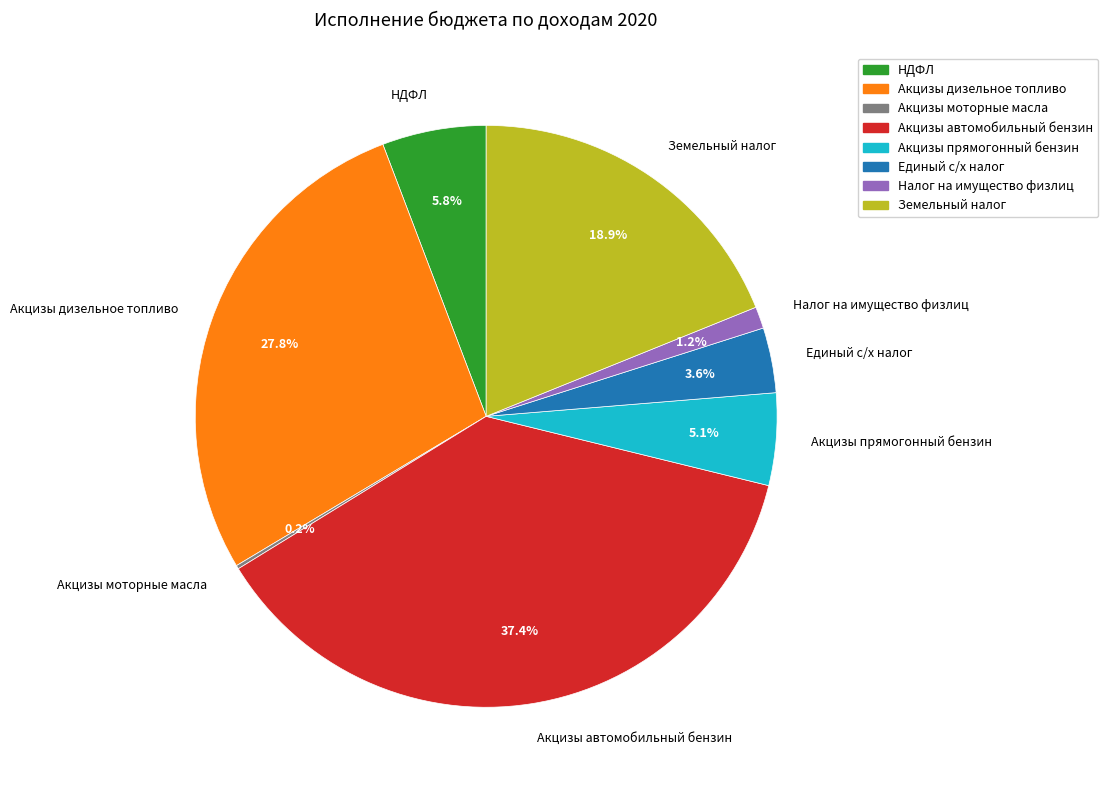

Which has a higher value, Акцизы прямогонный бензин or Акцизы автомобильный бензин?

Акцизы автомобильный бензин